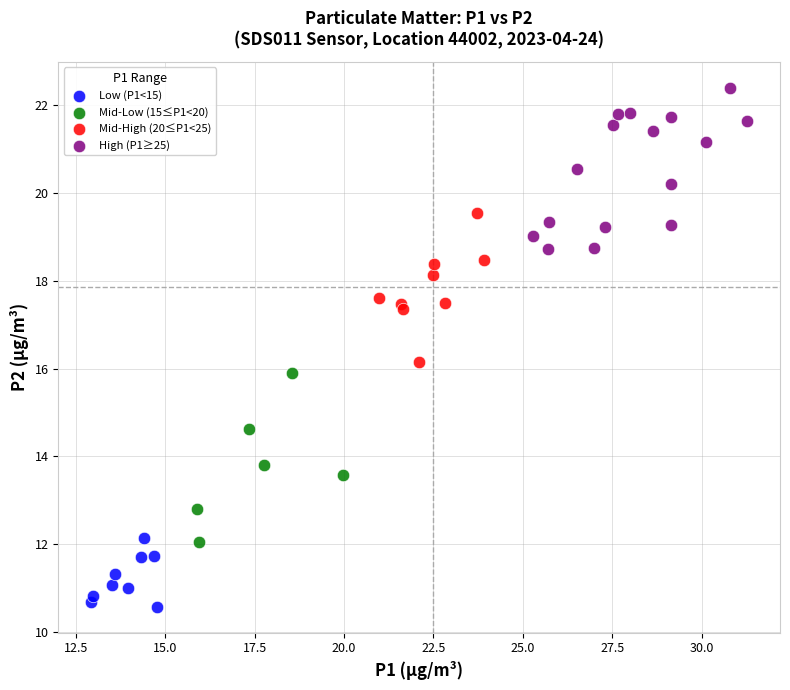

Which series reaches the minimum Y coordinate?

Low (P1<15)